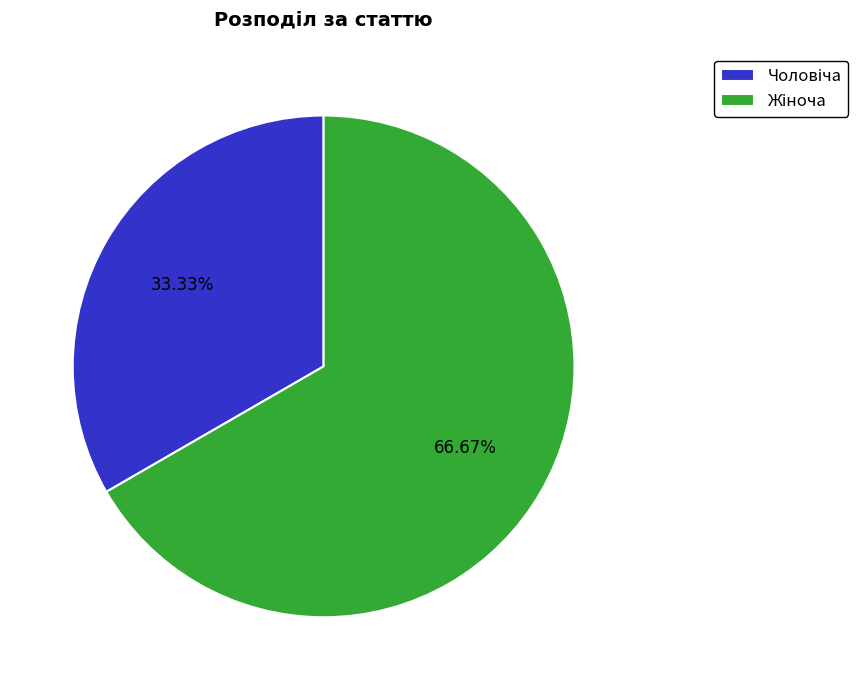

Is there any slice that represents more than half of the pie?

Yes